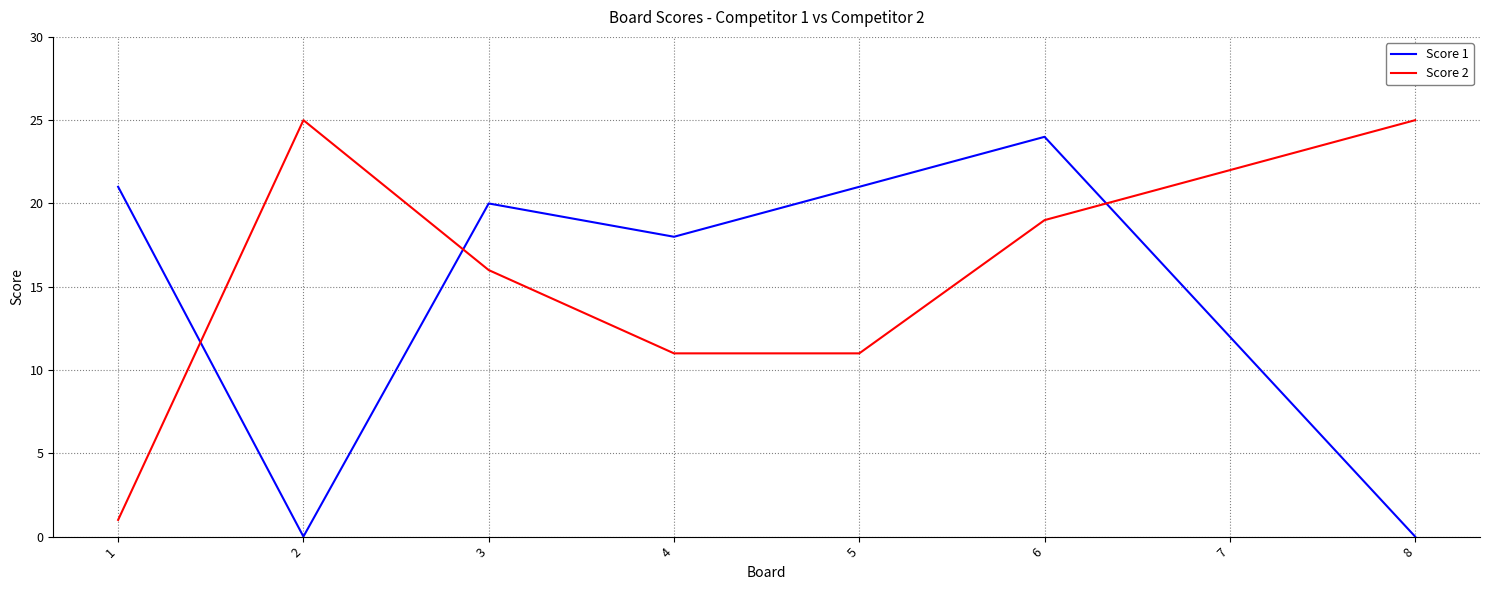

How many categories are shown in the chart?

8